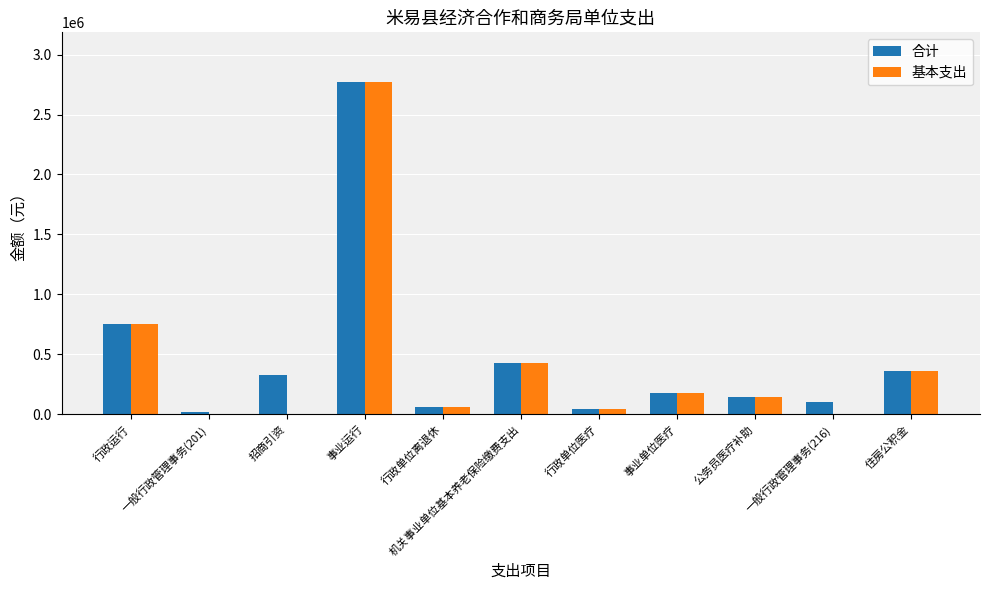

Is the value of 基本支出 at 招商引资 greater than the value of 合计 at 住房公积金?

No